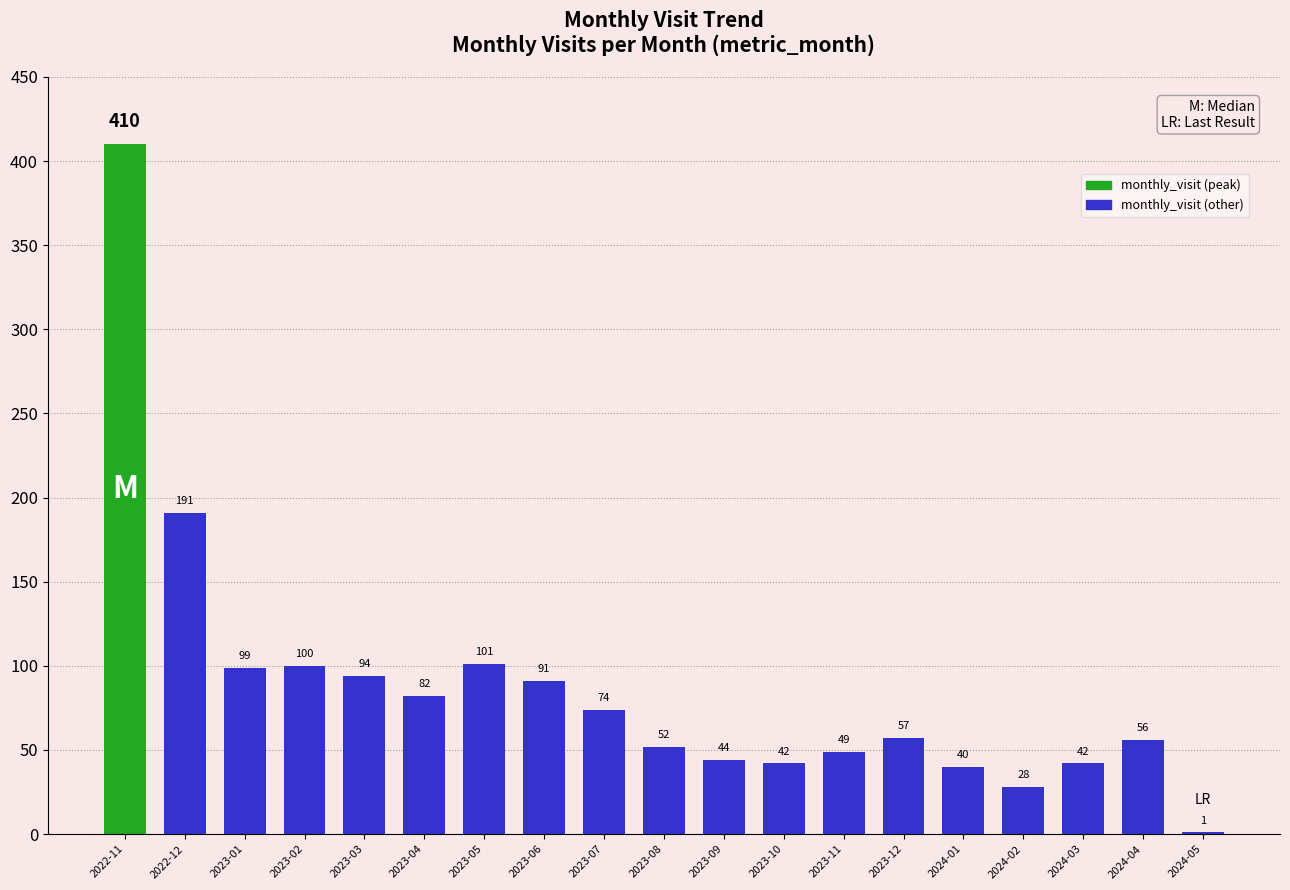

Does the chart contain stacked bars?

No